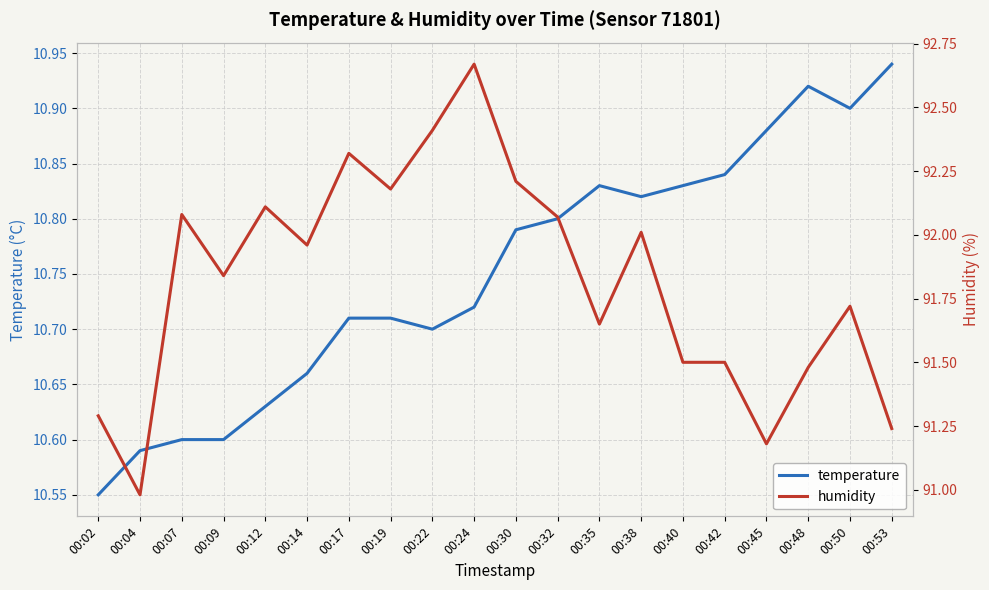

How many series are shown in this chart?

2